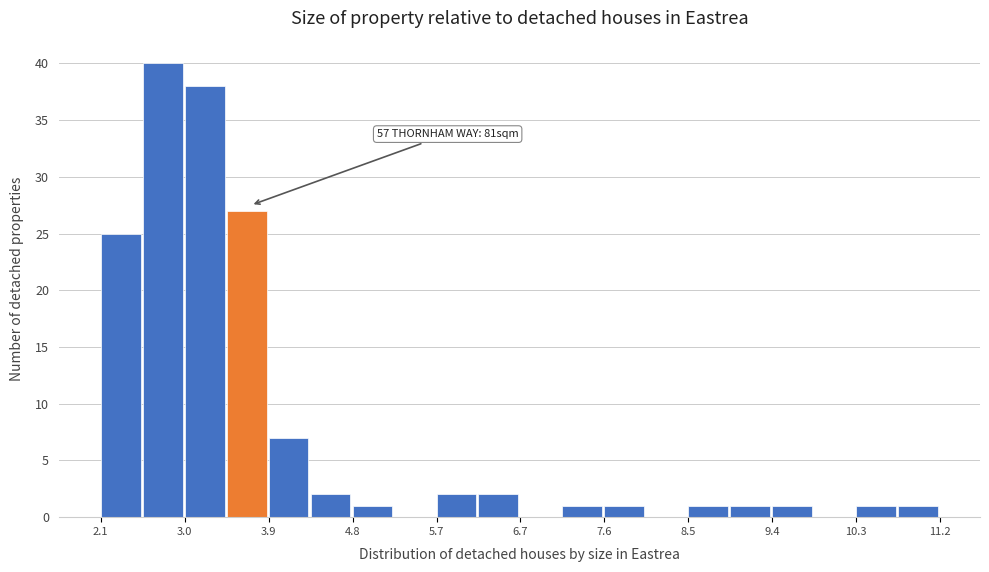

Over which range of the x-axis is the bar tallest?

2.6 to 3.0